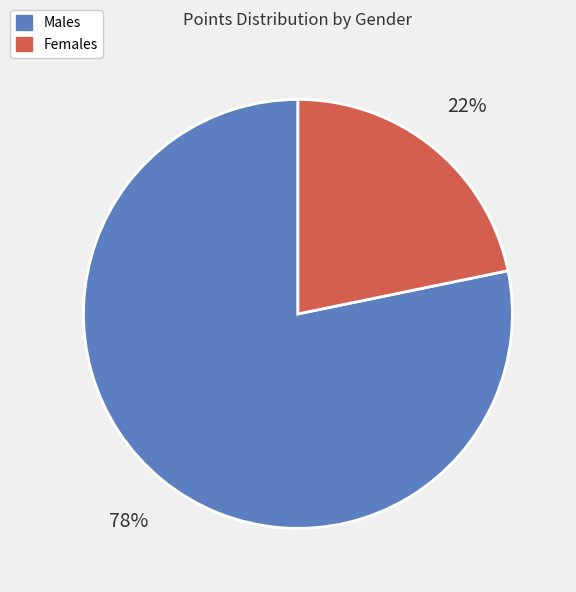

The Females slice represents 32% of the pie. True or false?

False